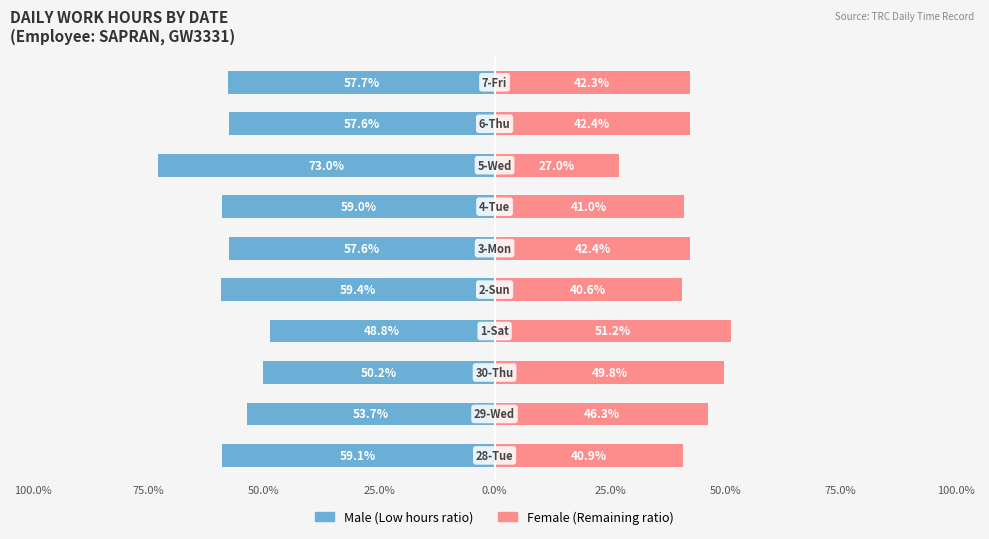

Rank the series at 100.0% from highest to lowest value.

Female, Male